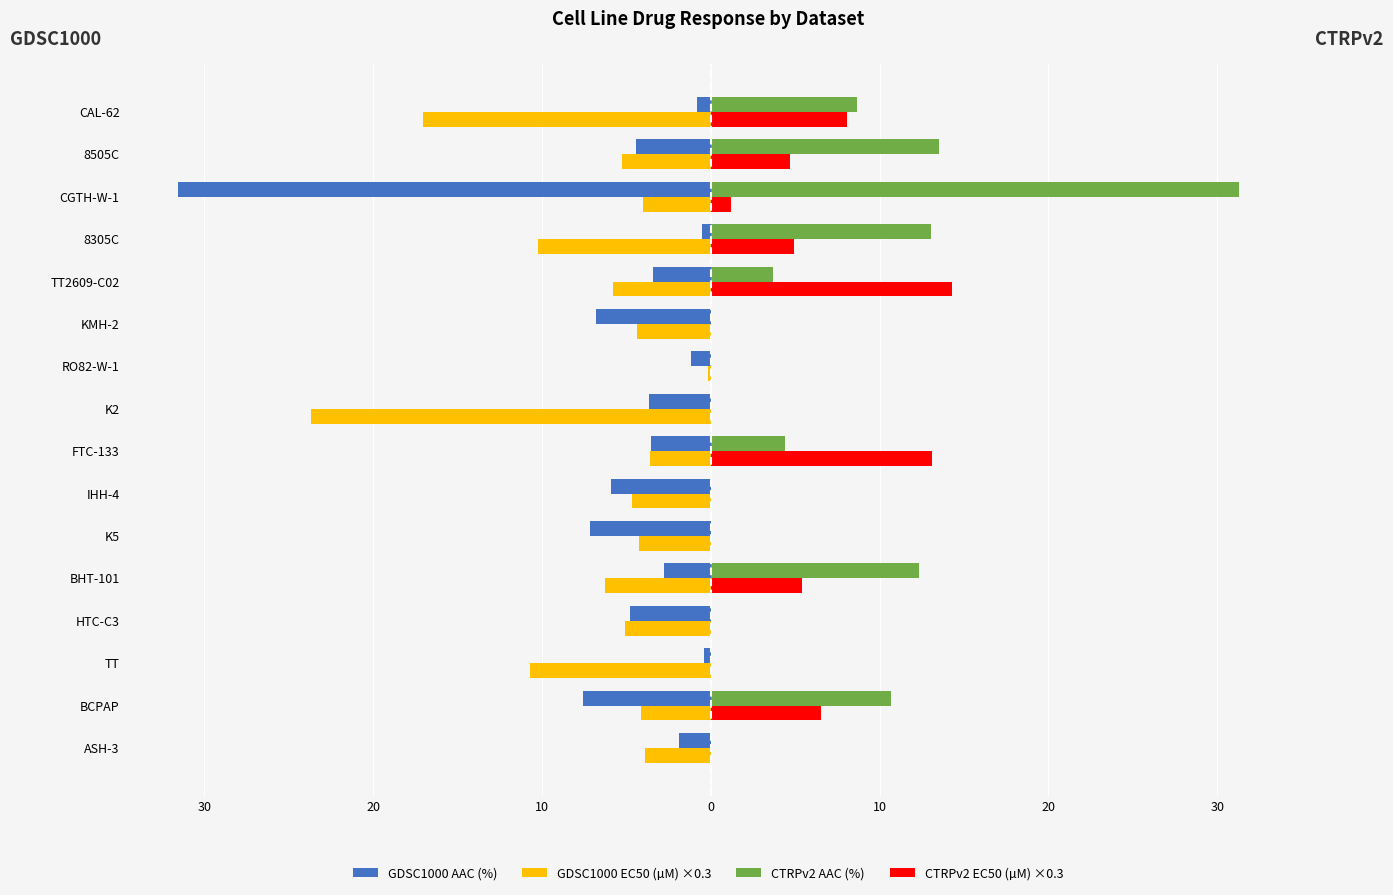

What are all the series names shown in the legend?

GDSC1000 AAC (%), GDSC1000 EC50 (µM) ×0.3, CTRPv2 AAC (%), CTRPv2 EC50 (µM) ×0.3